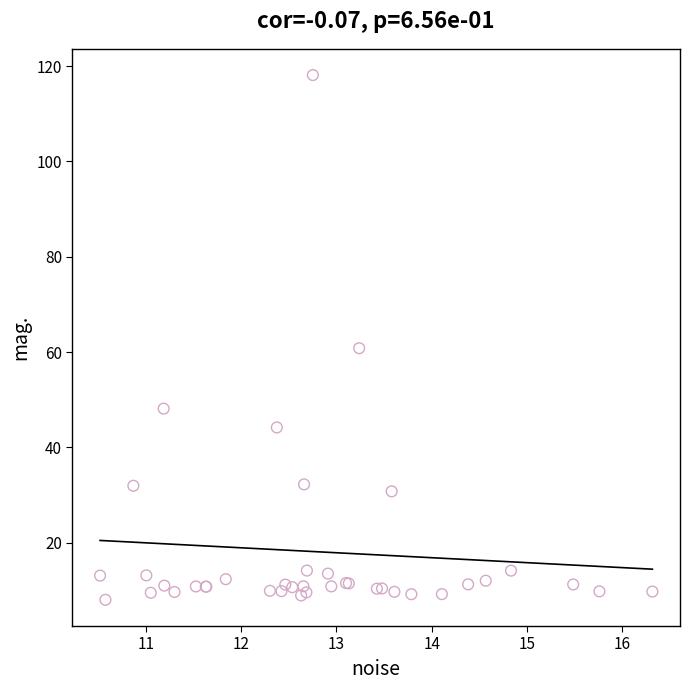

What Y value in the scatter plot is closest to 63?

60.8